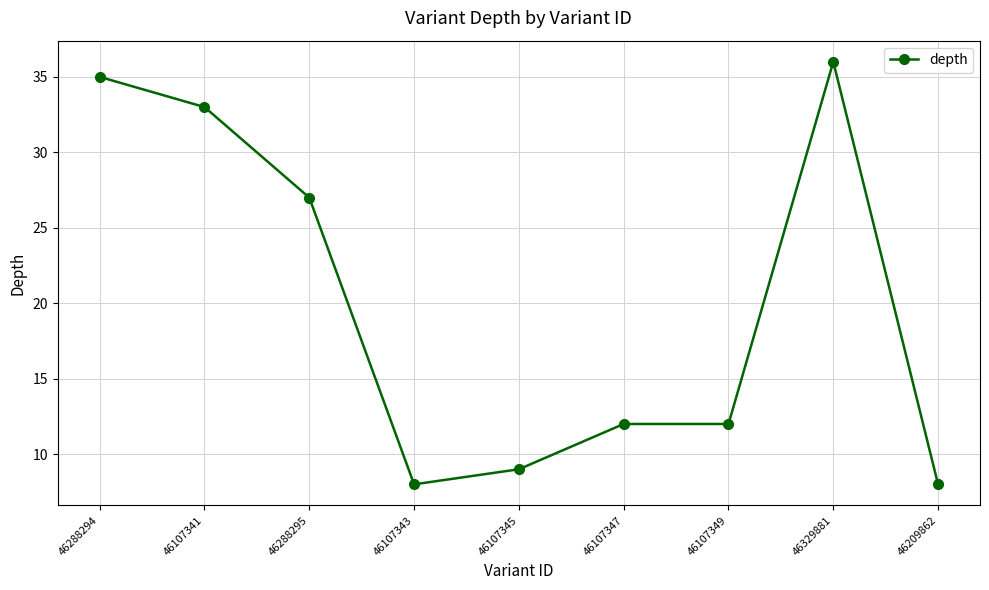

What is the difference between the values at 46288294 and 46107341?

2